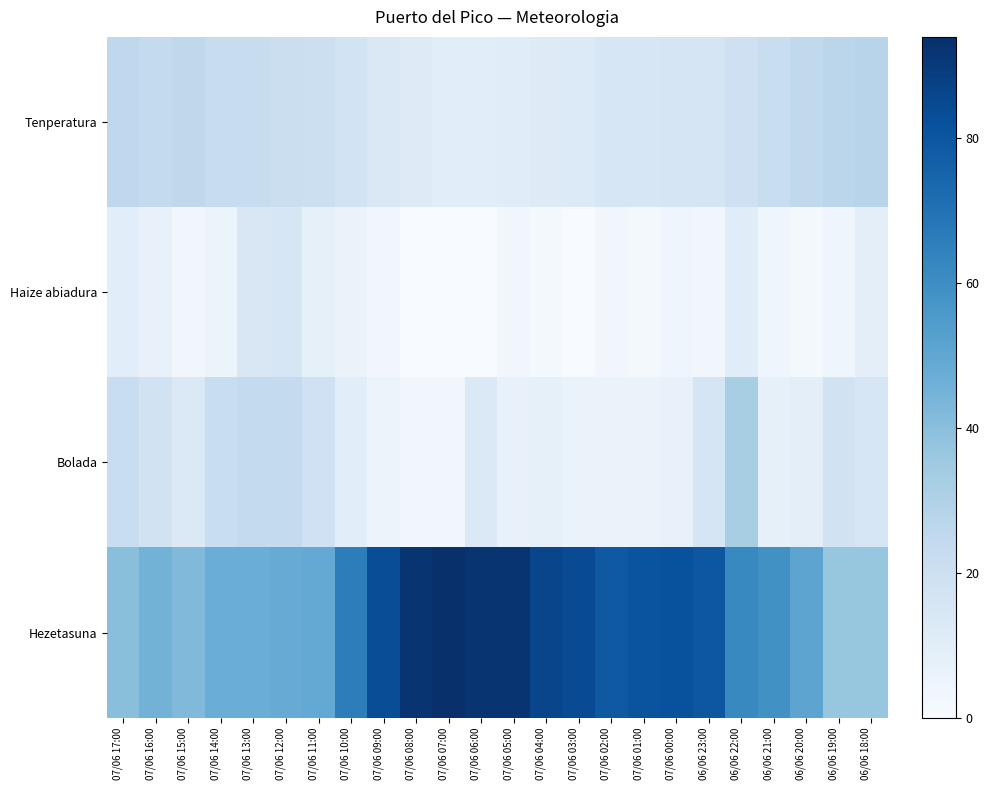

Which category has the highest value across all series?

07/06 07:00